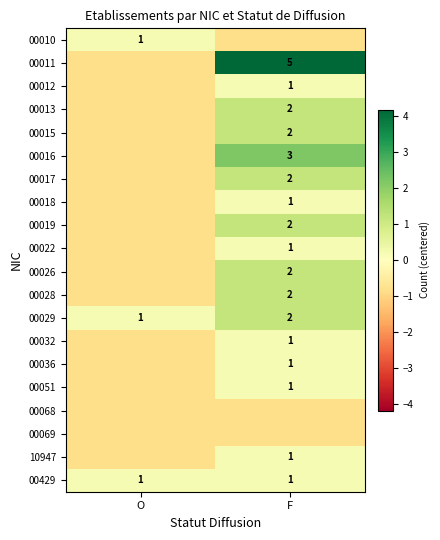

At which label is 00029 closest to 0?

O